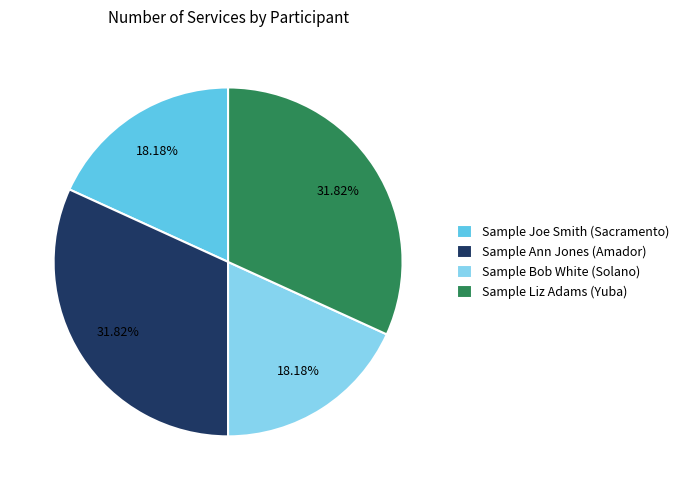

Count the number of slices in the pie.

4